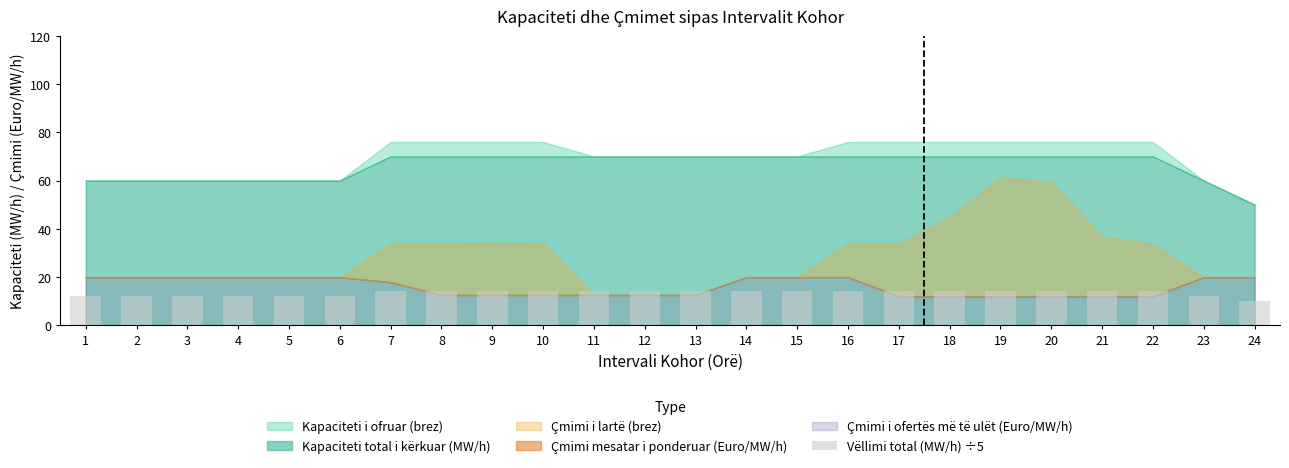

Is it true that the value at 4 is 12?

True